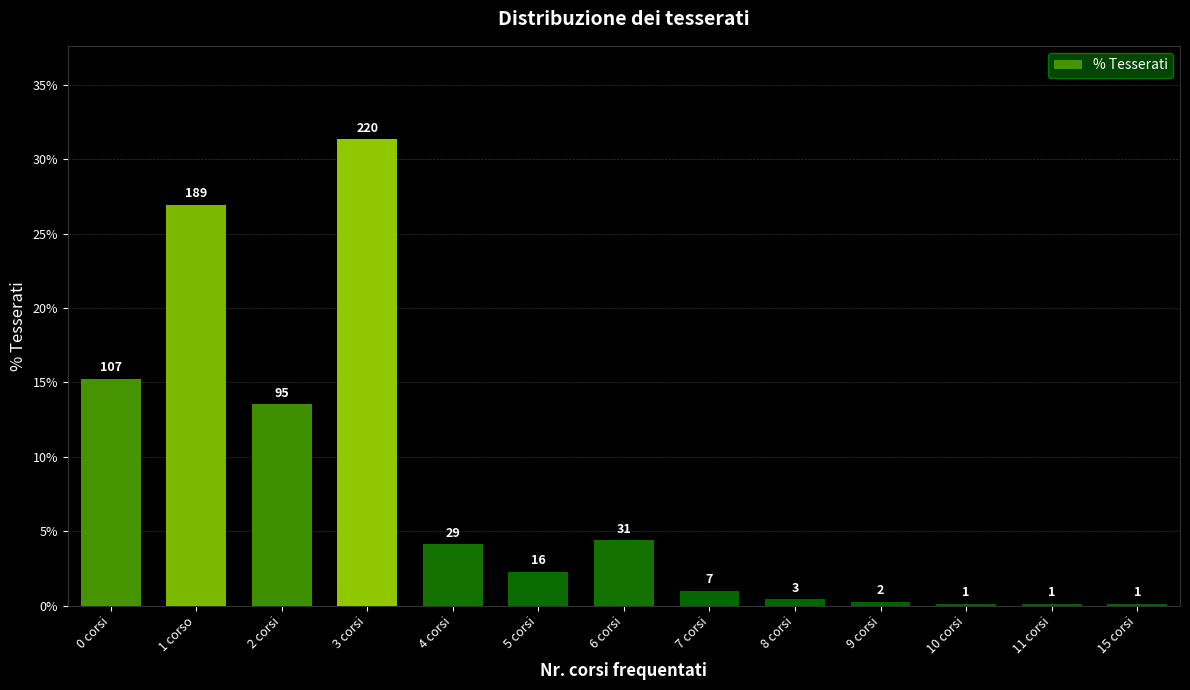

Are the bars horizontal?

No